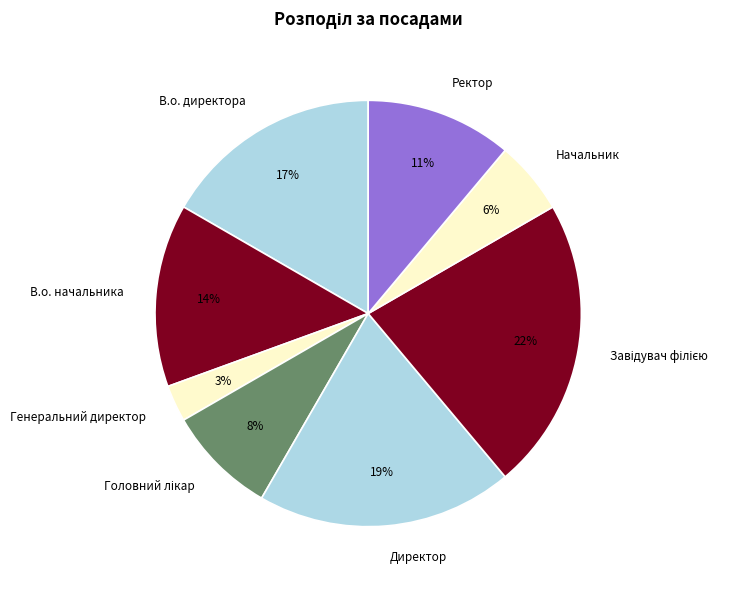

Which category has the smallest portion of the pie?

Генеральний директор